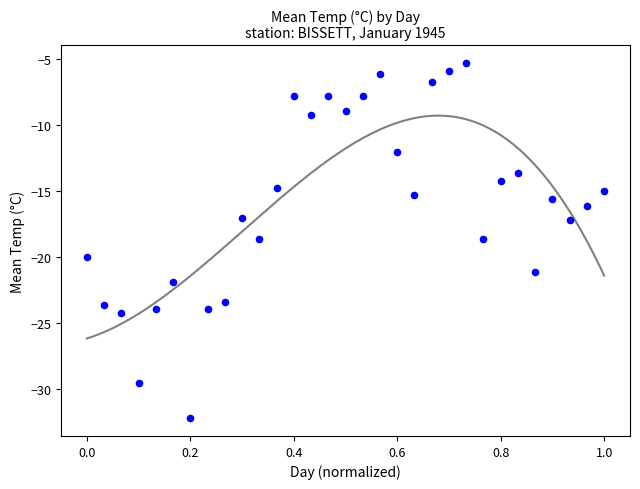

What is the range of X values (max minus min)?

1.0